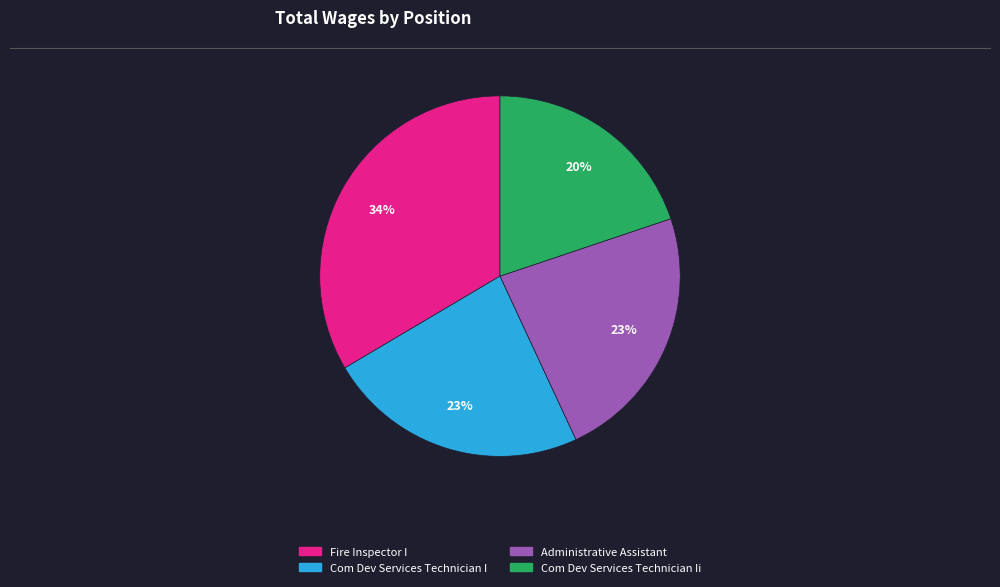

Does any single category account for the majority?

No